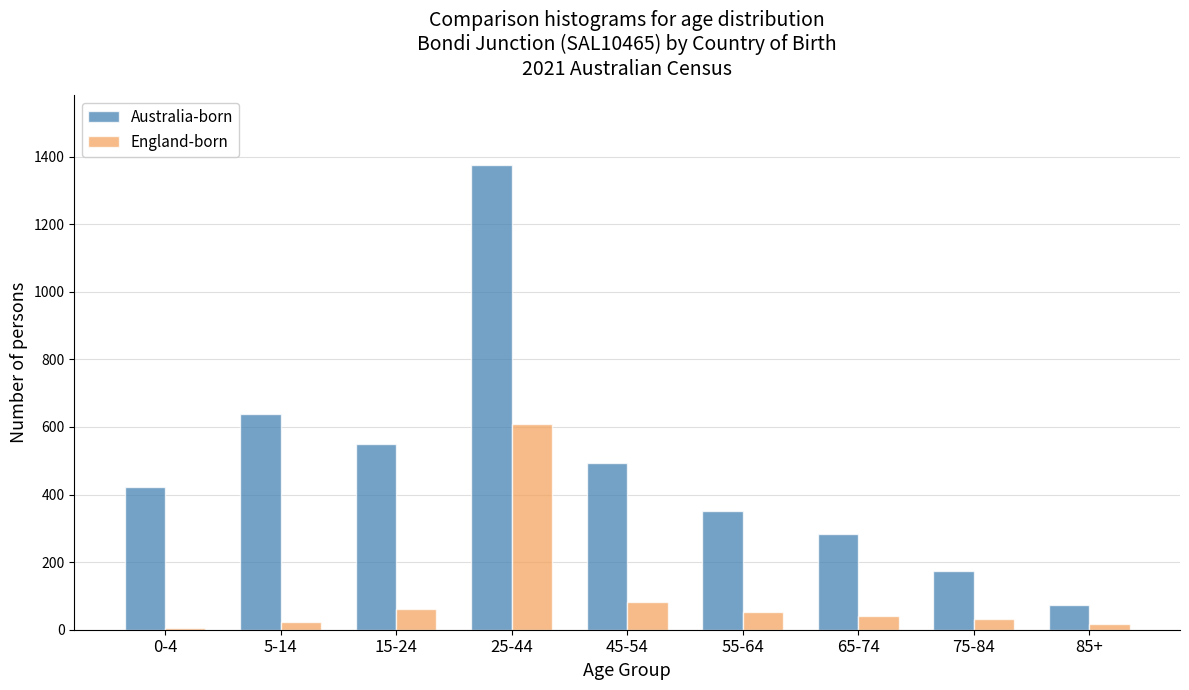

Reading right to left, what are all the values shown in this chart?

Australia-born: 73	174	283	350	492	1375	550	638	422
England-born: 16	32	41	52	83	608	62	23	5